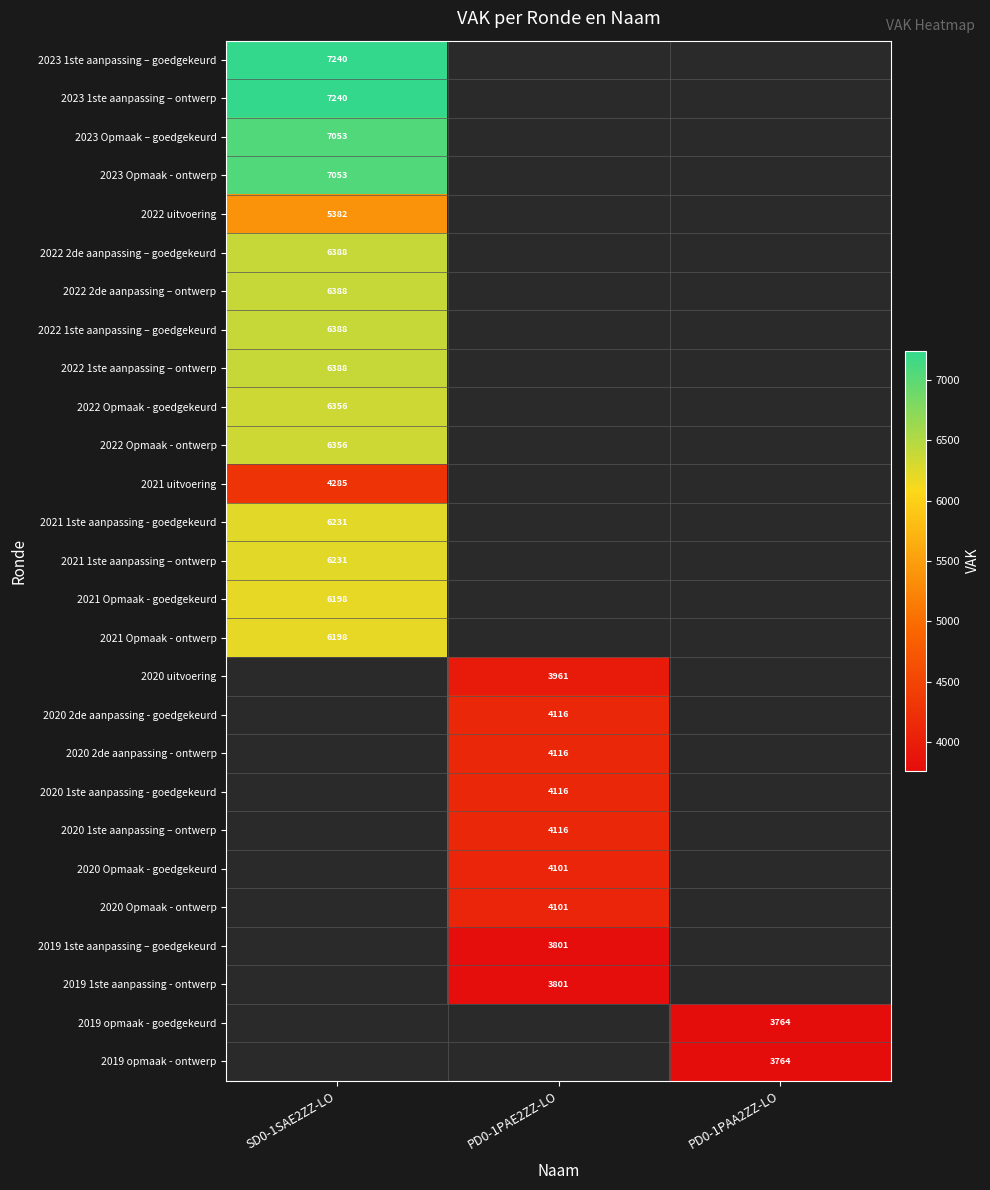

Is it true that 2019 1ste aanpassing – goedgekeurd equals 2489 at PD0-1PAE2ZZ-LO?

False